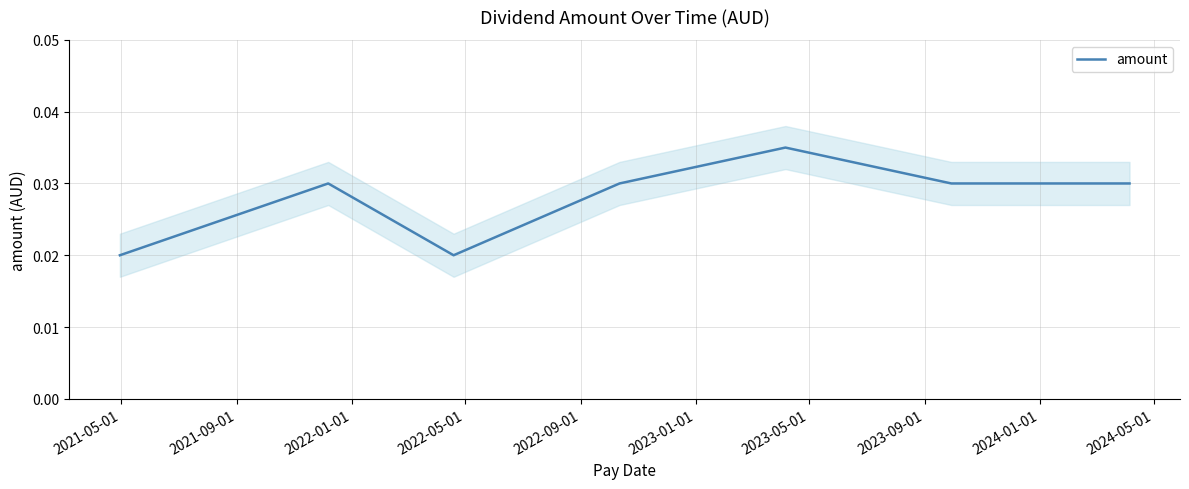

What is the sum of the values at 2022-01-01 and 2023-05-01?

0.1